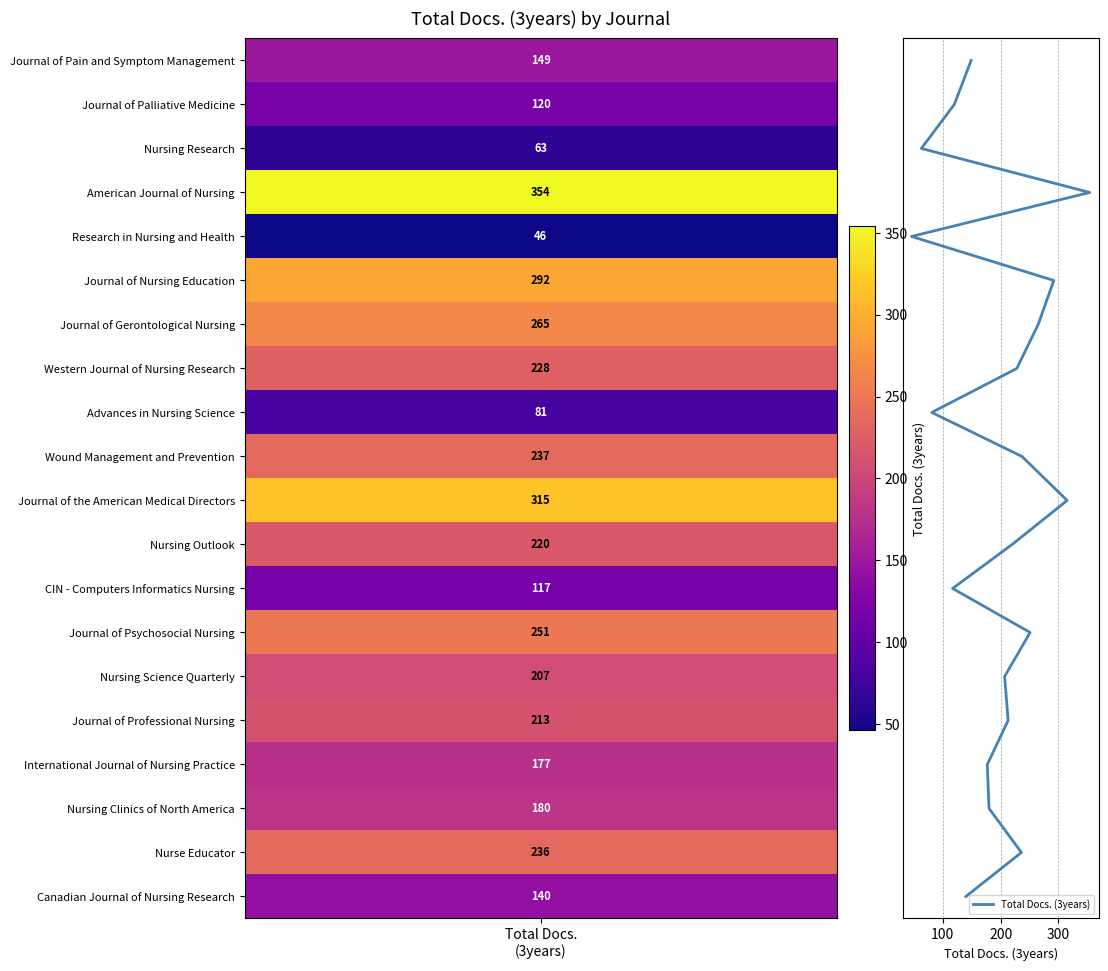

At which category does the chart reach its minimum across all series?

Total Docs.
(3years)